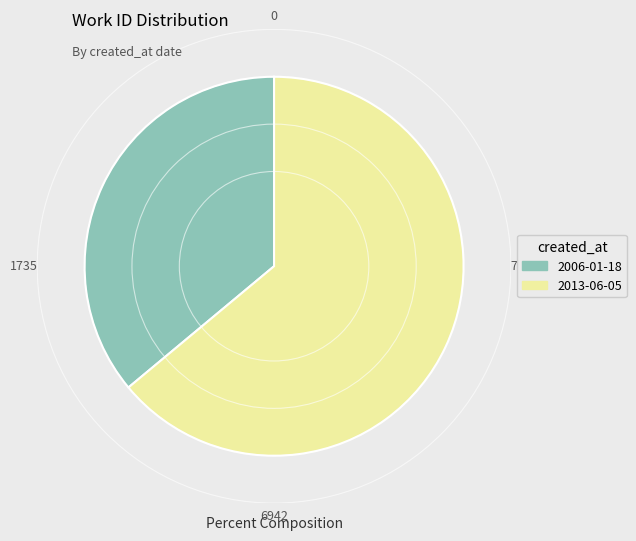

Rank the categories by value from lowest to highest.

2006-01-18, 2013-06-05